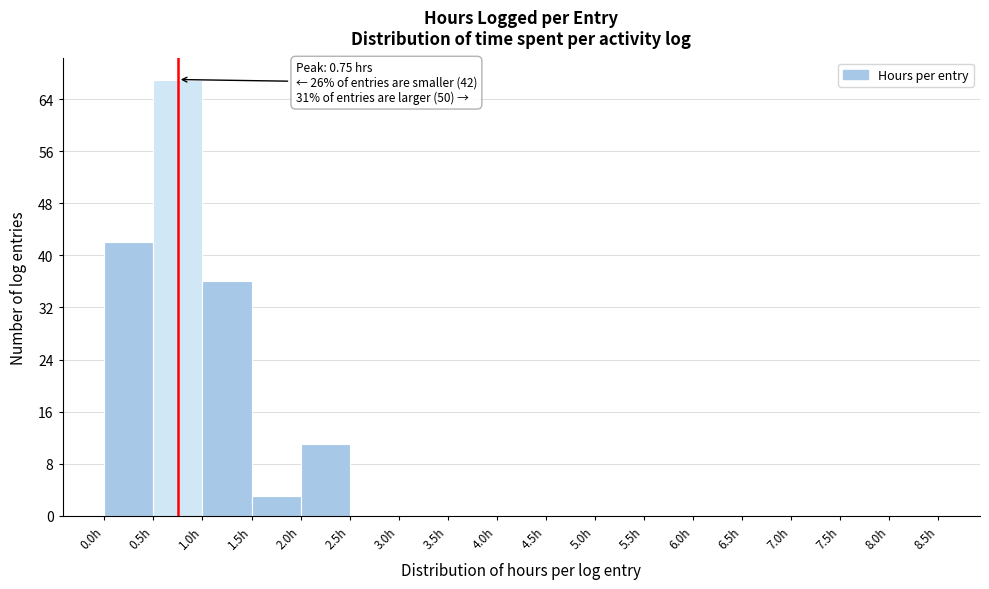

Over which range of the x-axis is the bar tallest?

0.5 to 1.0